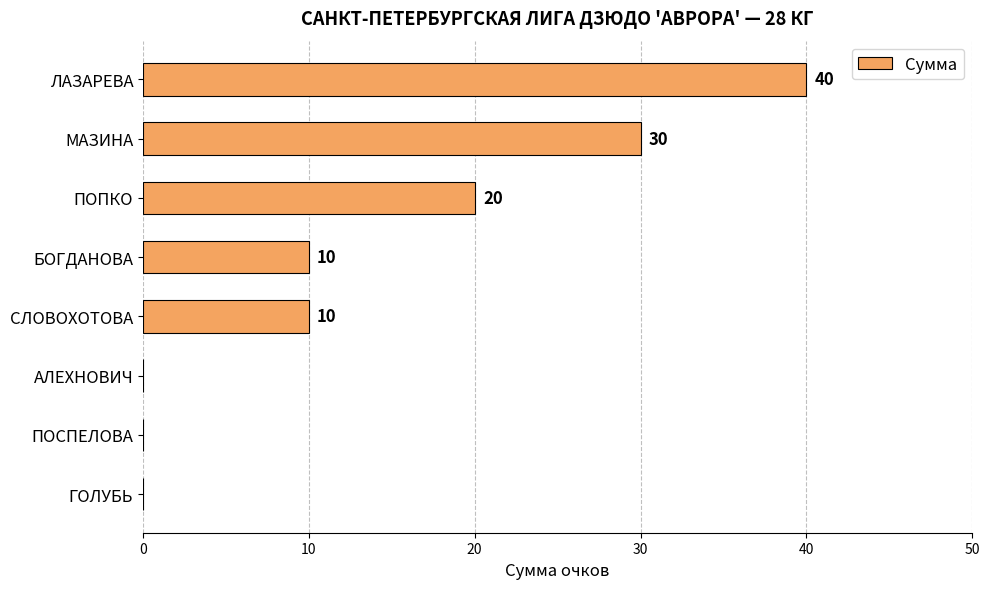

Approximately how many times larger is the value at ПОПКО compared to ЛАЗАРЕВА?

0.5